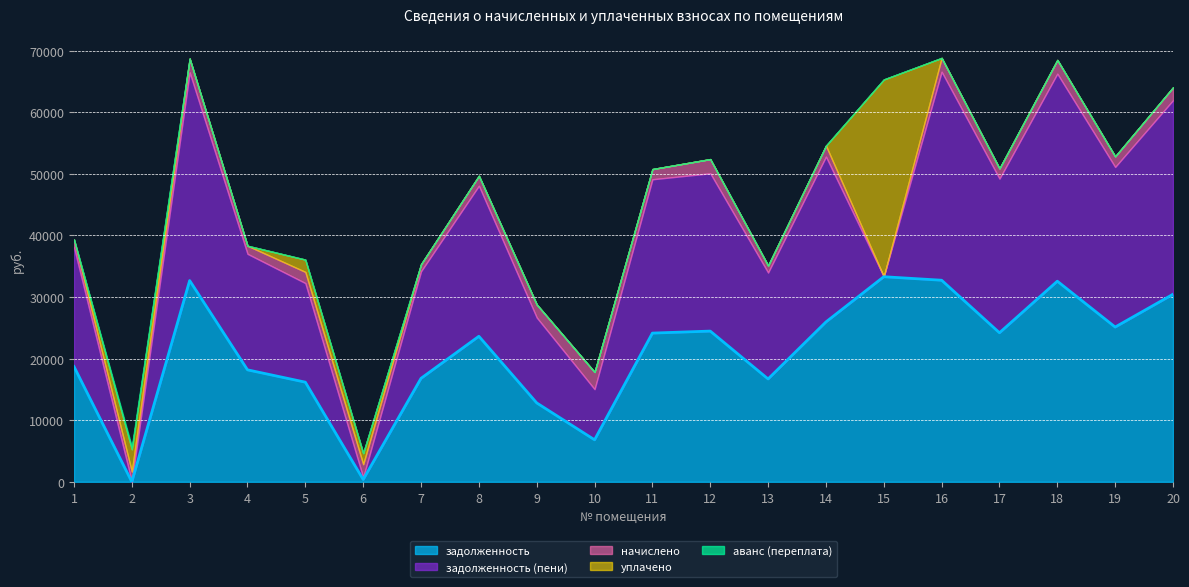

Does the chart display data point markers on the line(s)?

No